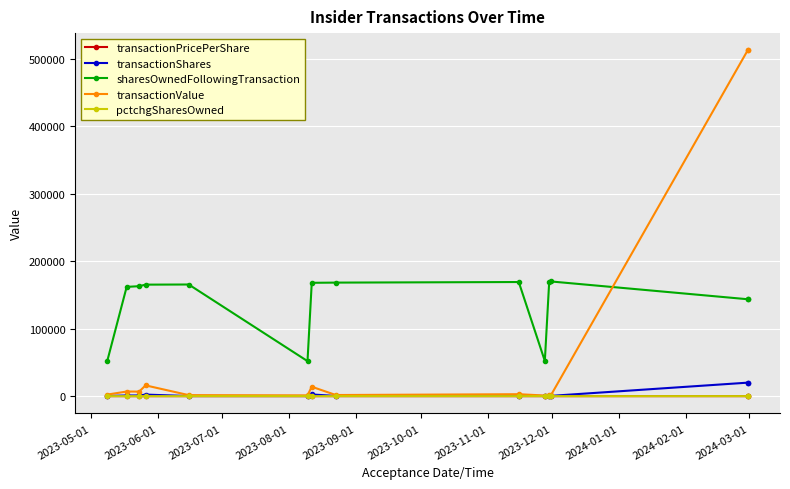

What is the value of the transactionValue point at the 13th from the left?

512536.0